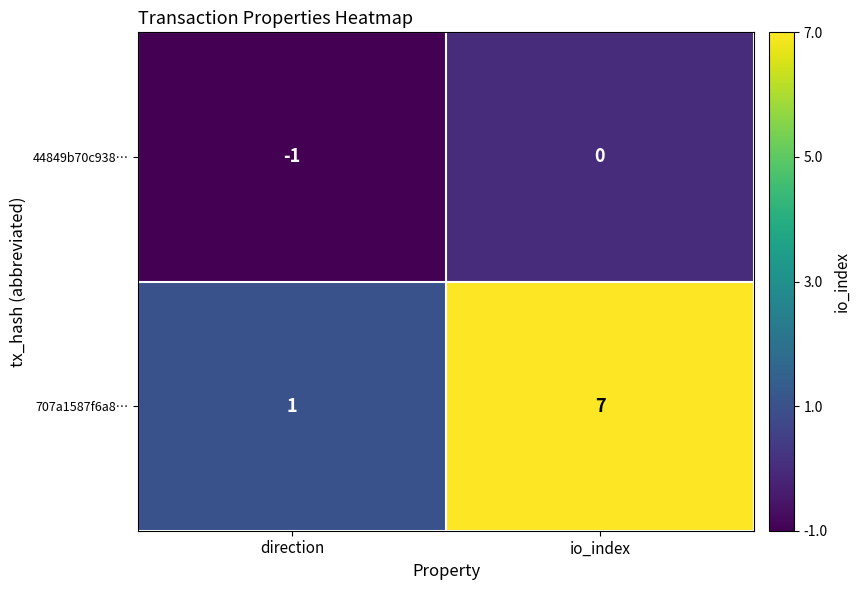

Count the number of data series in this chart.

2